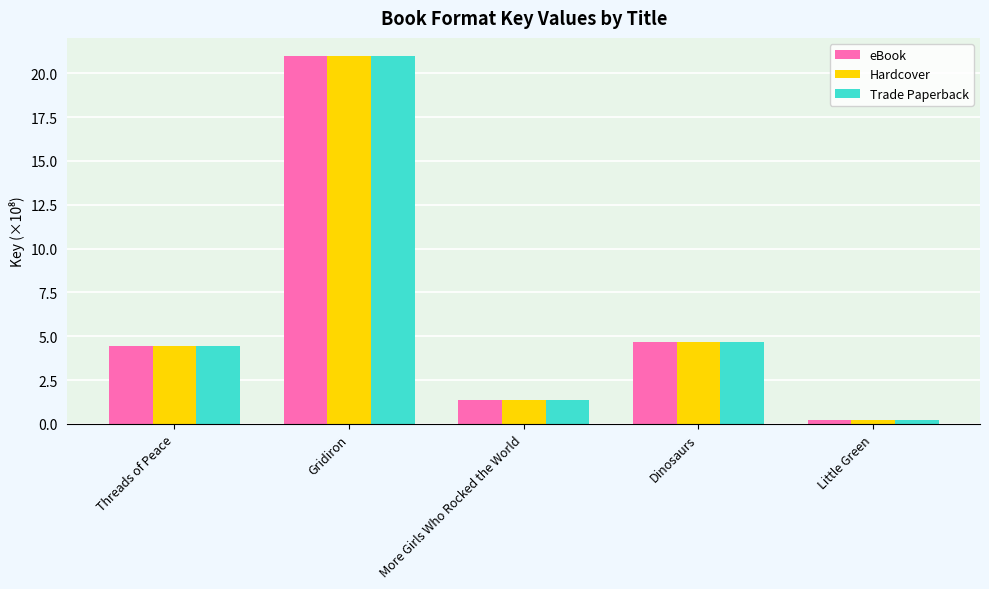

Does the chart contain stacked bars?

No